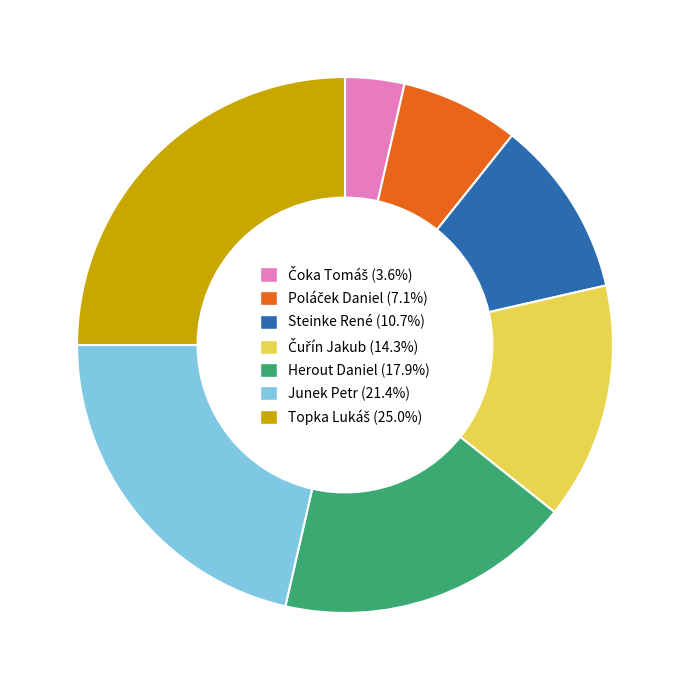

The Junek Petr slice represents 21% of the pie. True or false?

True